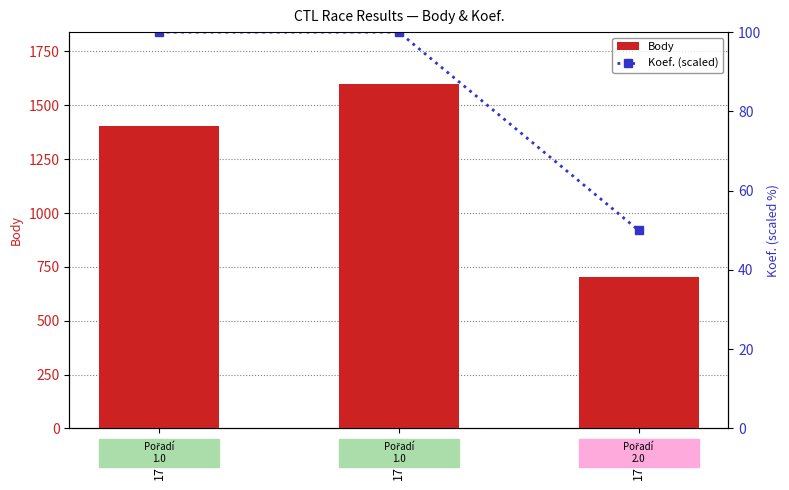

Which label corresponds to the smallest value in the chart?

171512